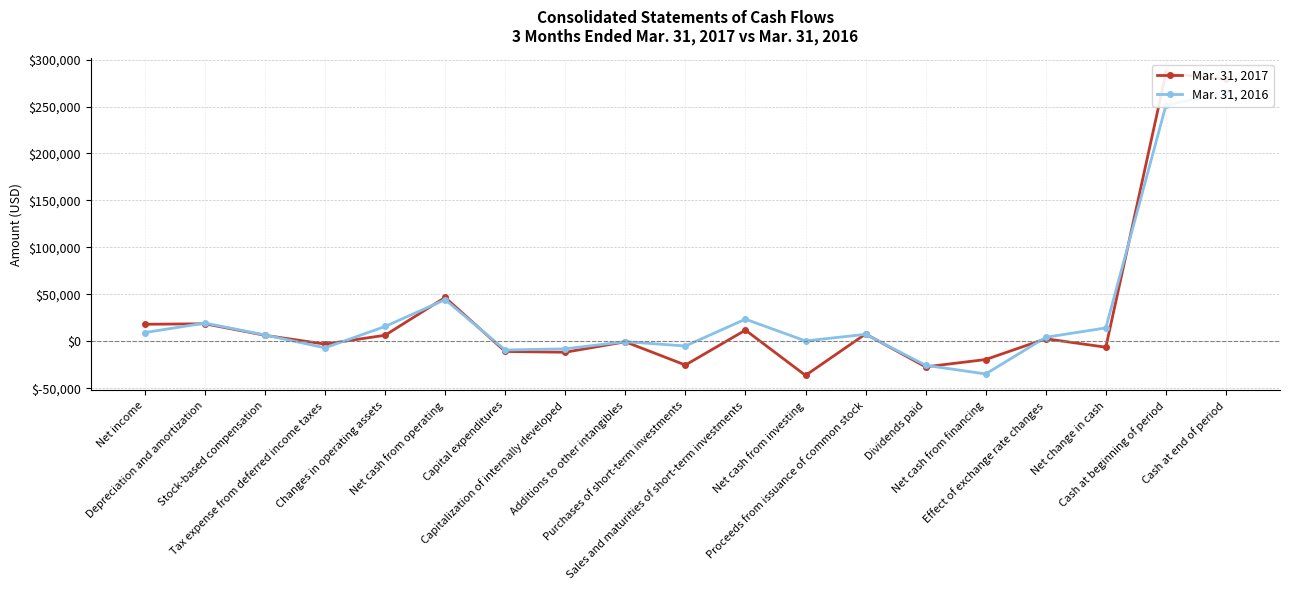

The Mar. 31, 2016 series shows -3457 at Purchases of short-term investments. True or false?

False